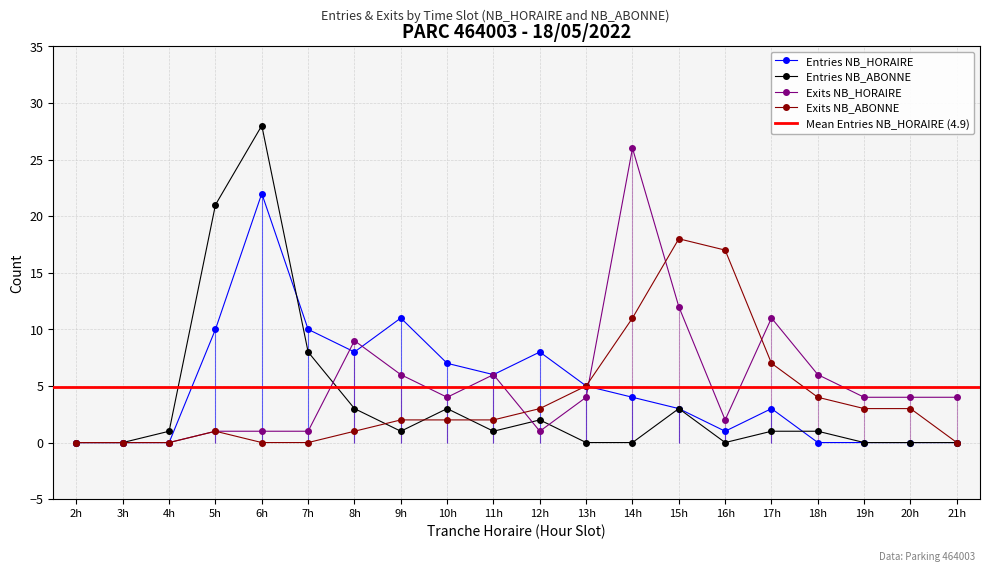

How many lines are shown in the chart?

4